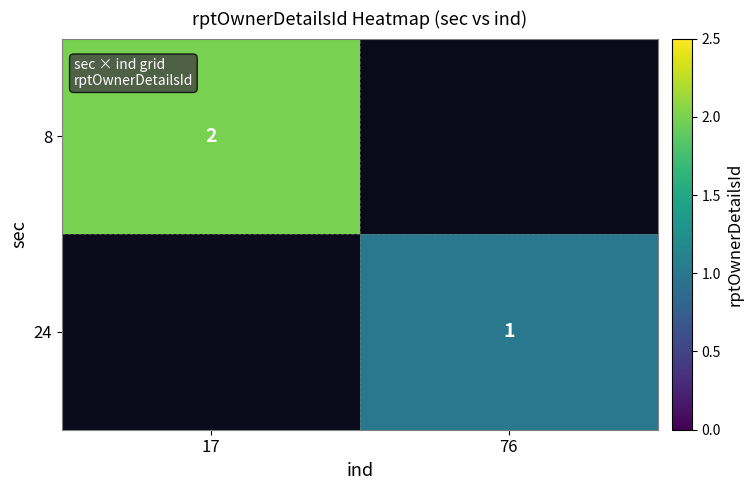

The value of 24 at 76 is 1. True or false?

True